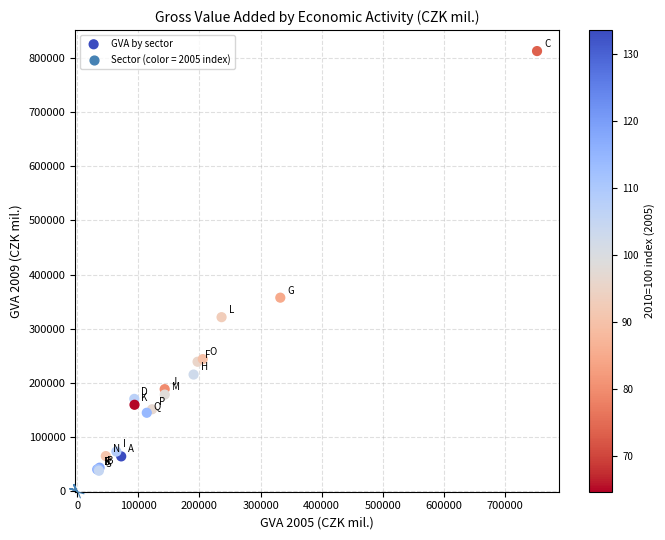

What Y value in the scatter plot is closest to 425302?

357448